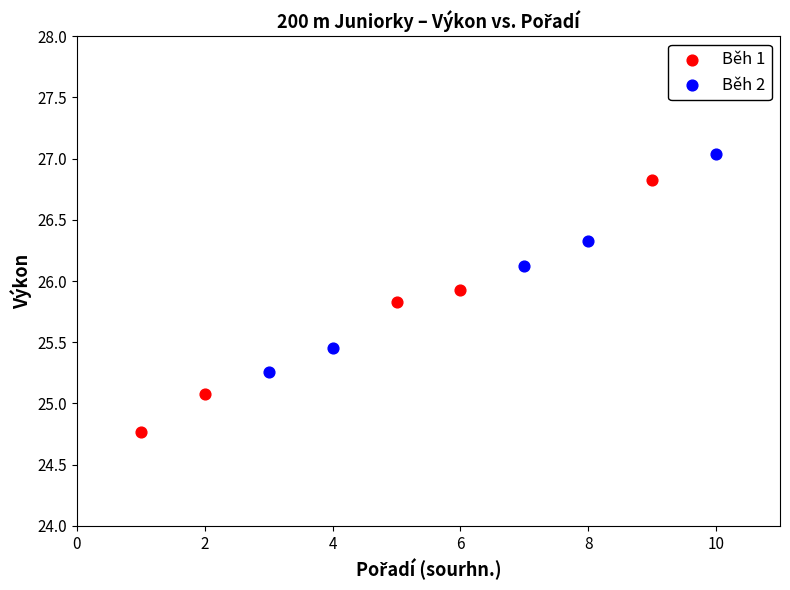

What are all the series names shown in the legend?

Běh 1, Běh 2